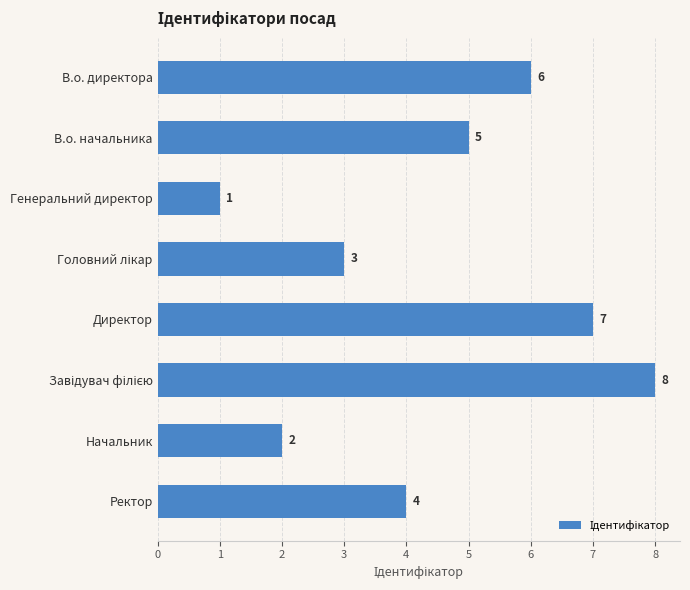

At which category does the chart reach its minimum across all series?

Генеральний директор